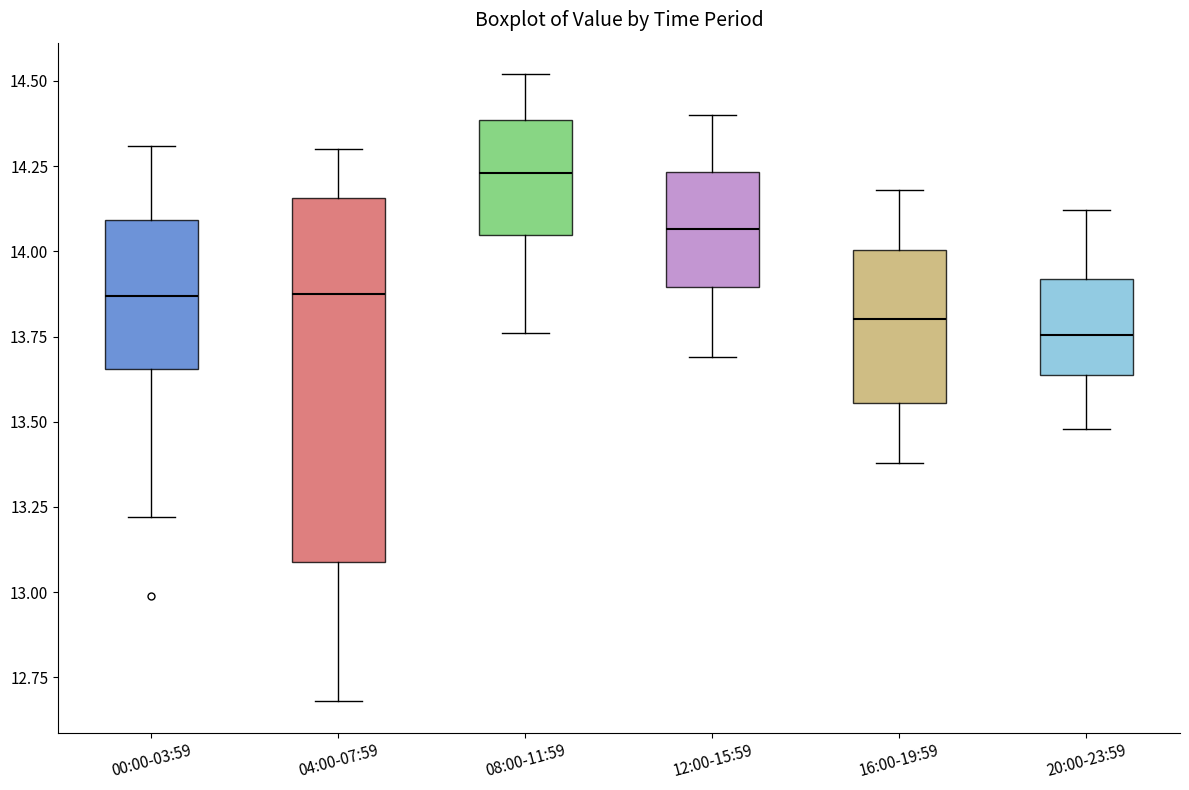

Which box is the tallest, from its lower edge to its upper edge?

04:00-07:59